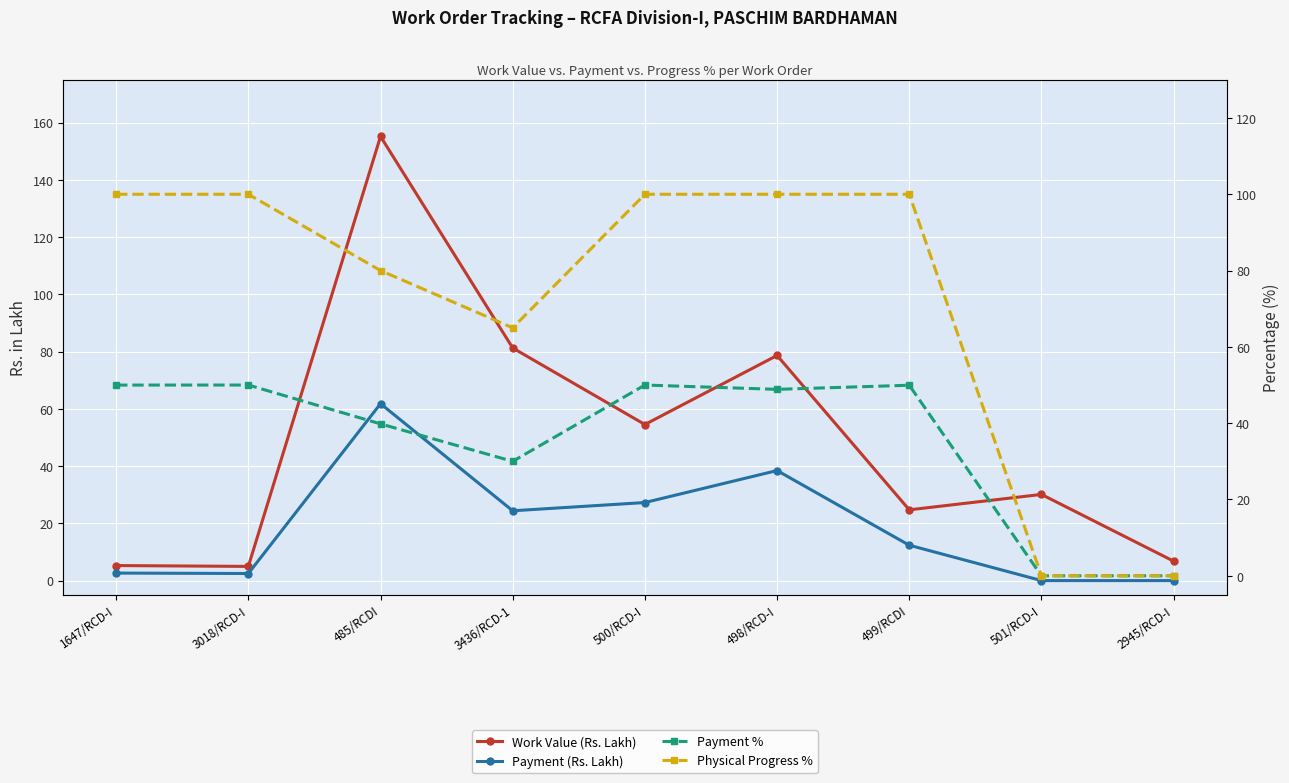

Rank the categories by Payment % value from lowest to highest.

501/RCD-I, 2945/RCD-I, 3436/RCD-1, 485/RCDI, 498/RCD-I, 499/RCDI, 1647/RCD-I, 3018/RCD-I, 500/RCD-I